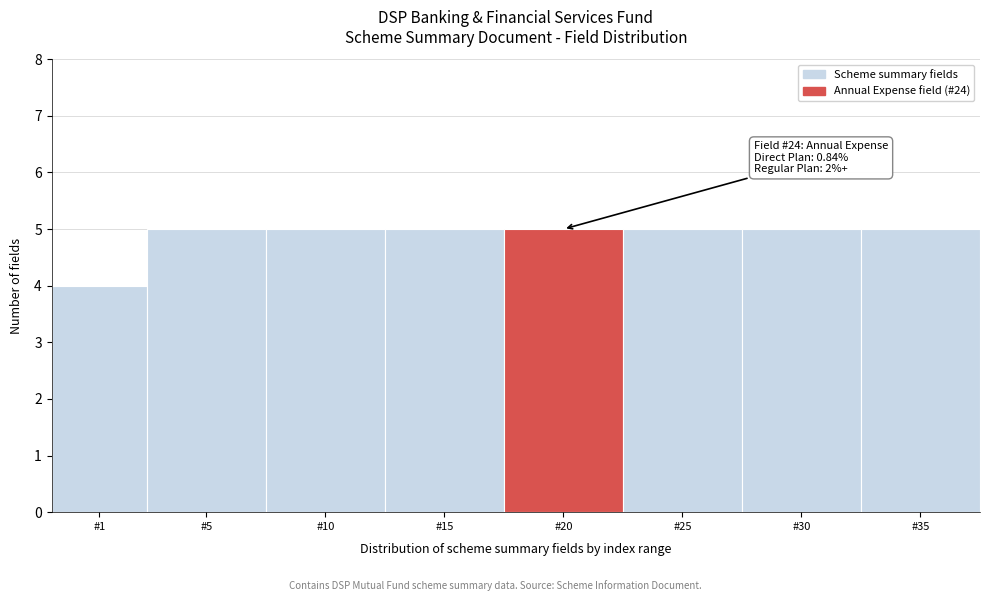

Reading left to right, transcribe all the data shown in this chart.

4	5	5	5	5	5	5	5